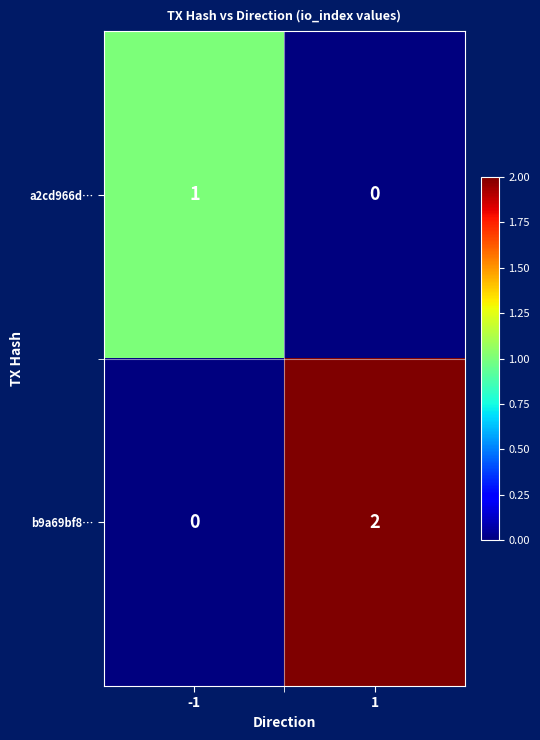

List the labels in order of a2cd966d… value, smallest first.

1, -1